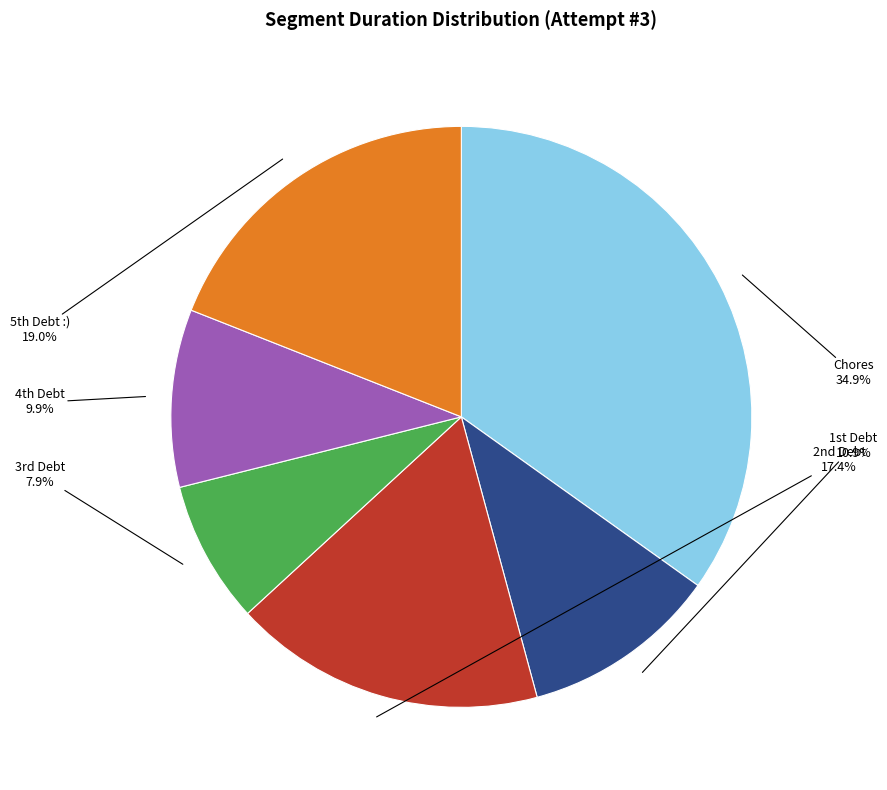

Count the number of slices in the pie.

6